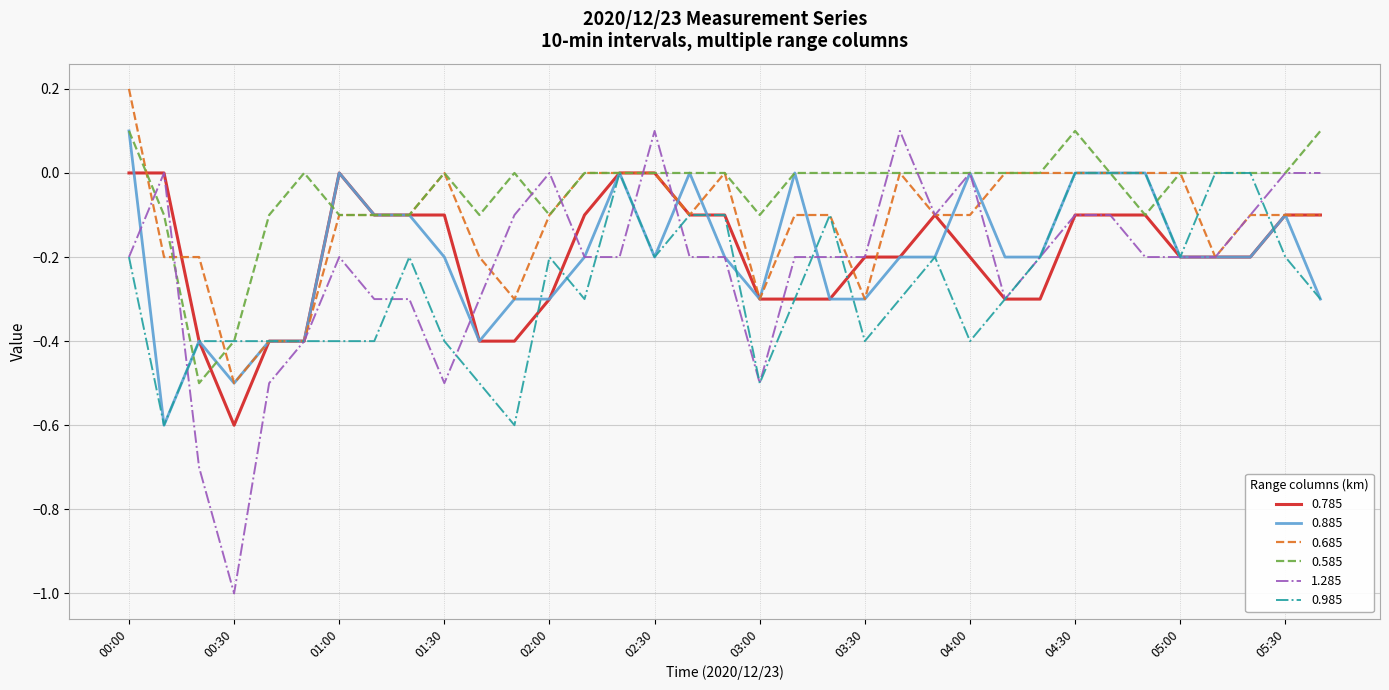

True or false: 0.685 and 0.585 intersect in this chart.

True